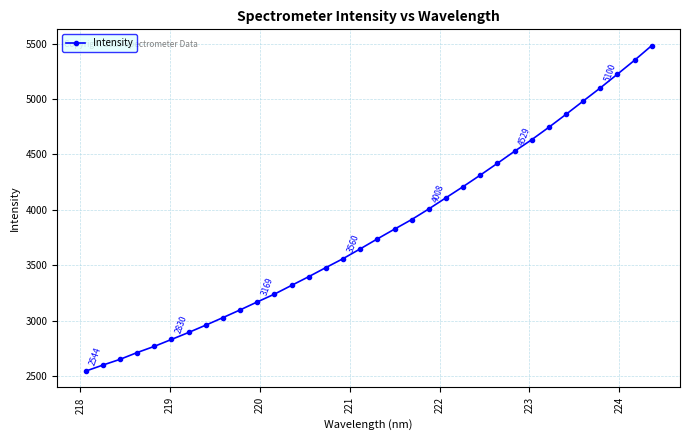

How many data points does each series have?

34